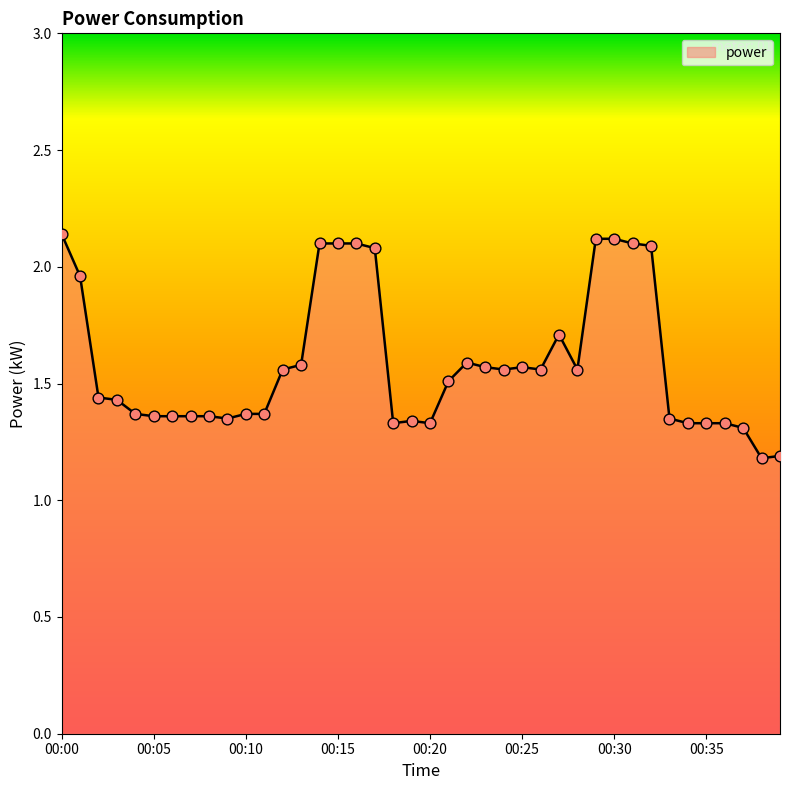

What is the smallest value displayed?

1.2